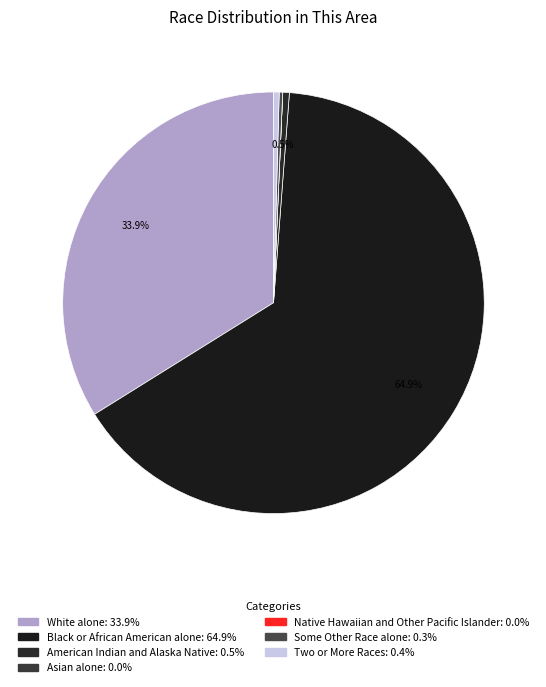

What percentage is NOT represented by American Indian and Alaska Native?

99.5%